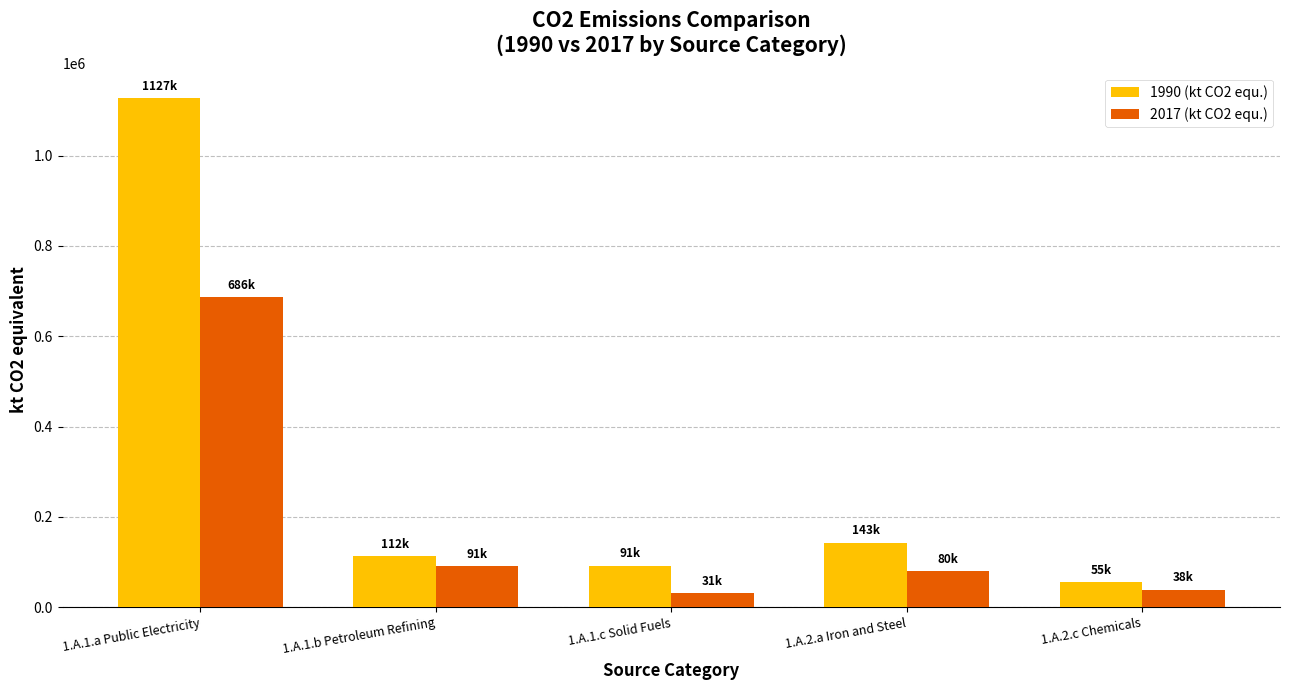

What position from the left is 1.A.2.c Chemicals?

5